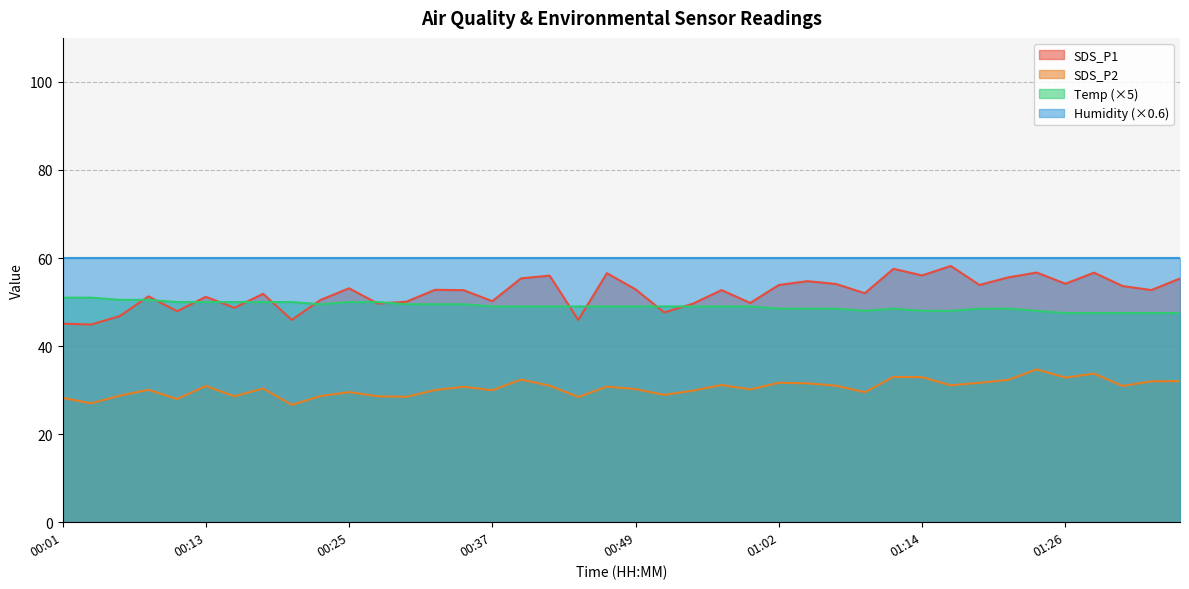

At how many categories does at least one series exceed 55?

40